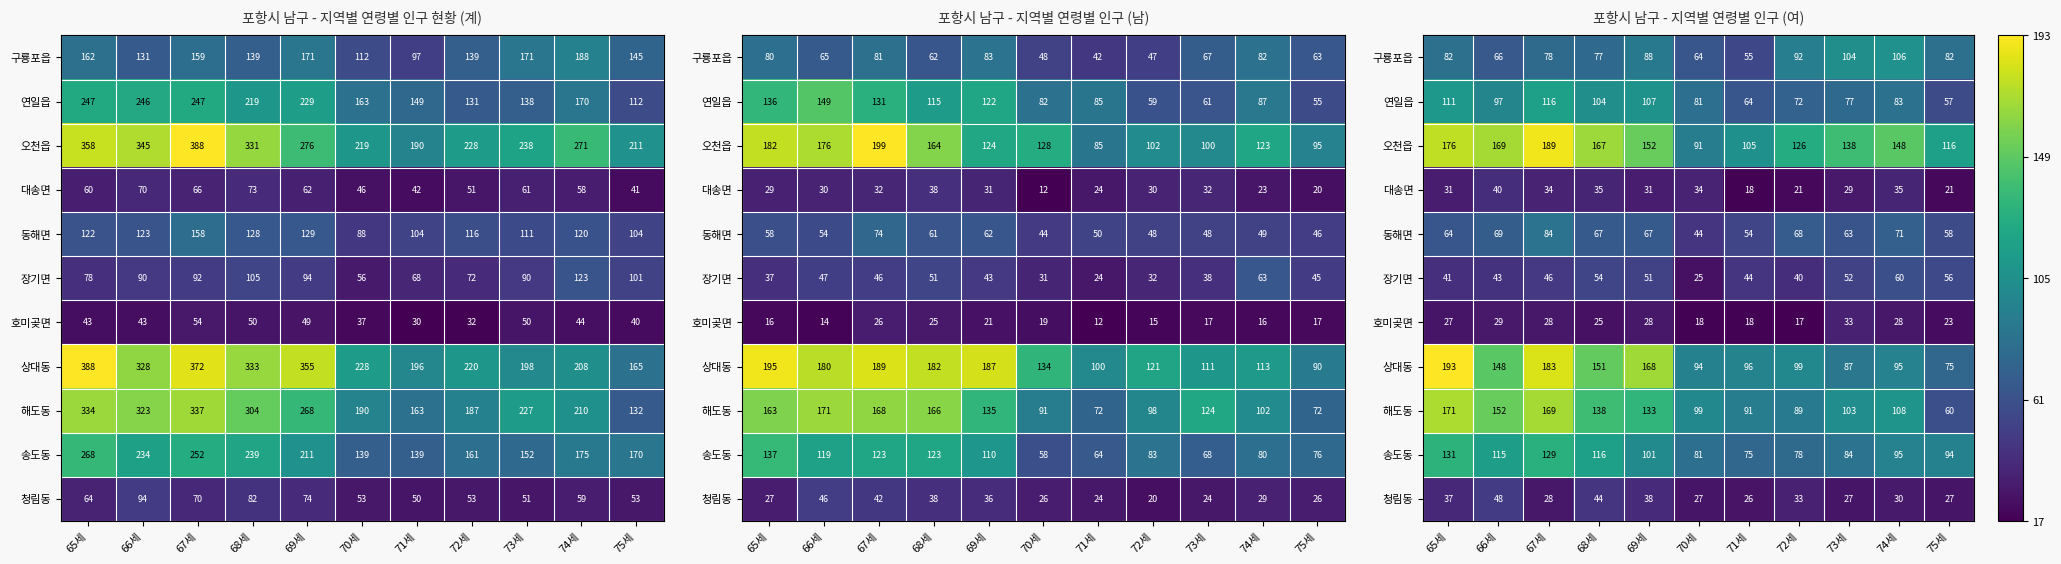

Rank the series by their maximum value, from highest to lowest.

상대동, 오천읍, 해도동, 송도동, 연일읍, 구룡포읍, 동해면, 장기면, 청림동, 대송면, 호미곶면